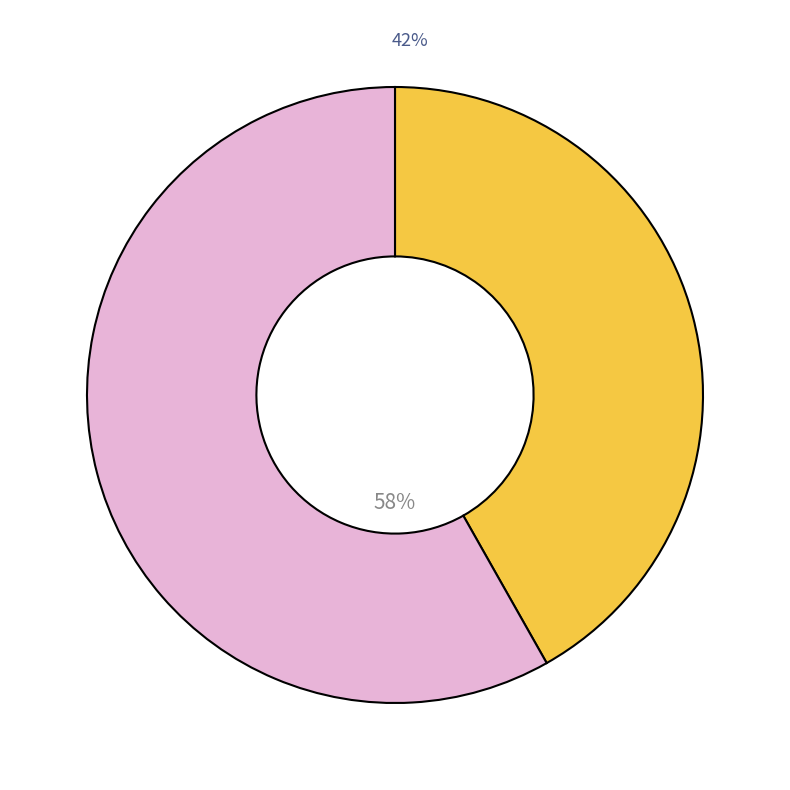

To the nearest percent, what is the difference between the largest and smallest slice percentages?

16%